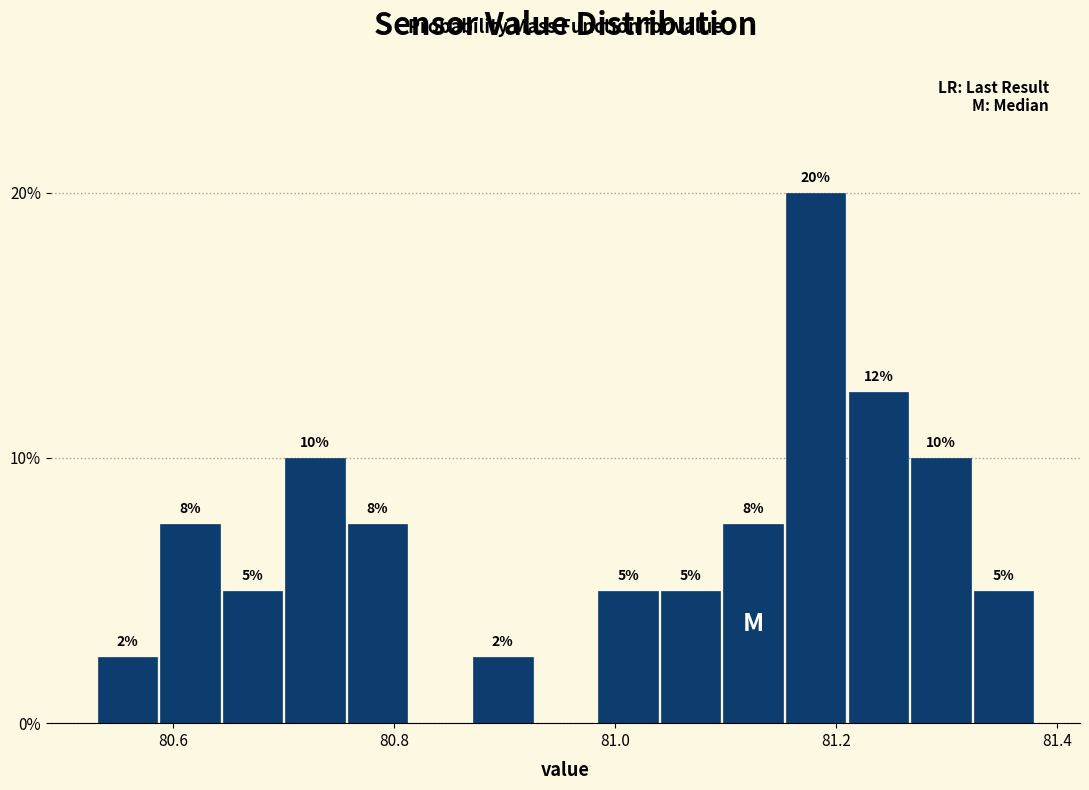

Around what value on the x-axis is the tallest bar? Give the approximate position of its centre, as read against the axis.

81.18